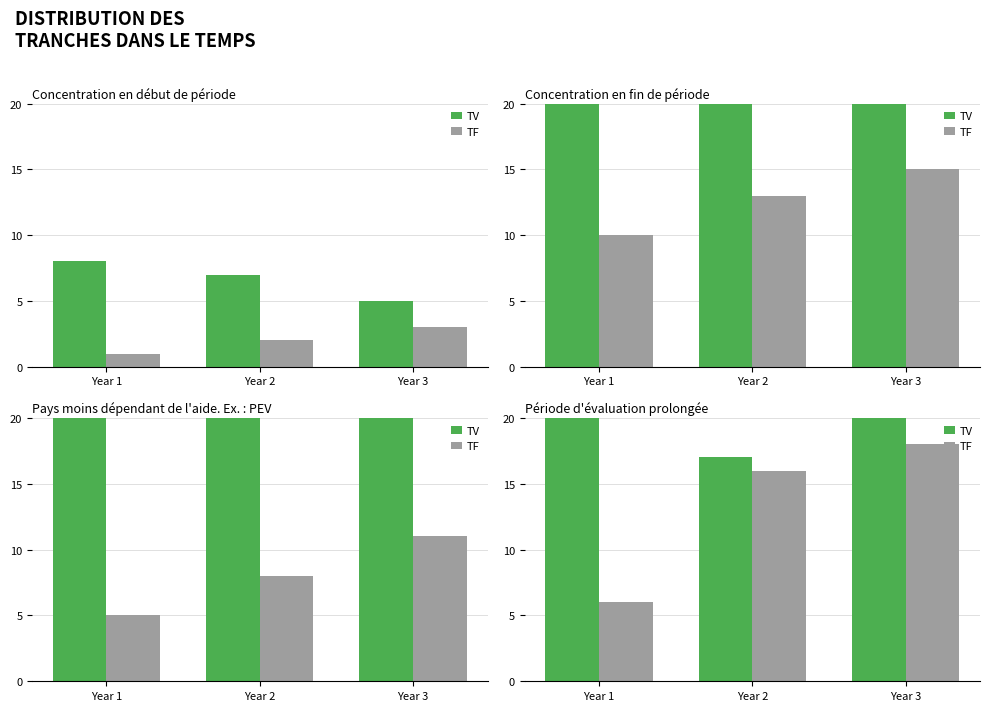

What is the value of the TV bar at the 1st from the left?

34